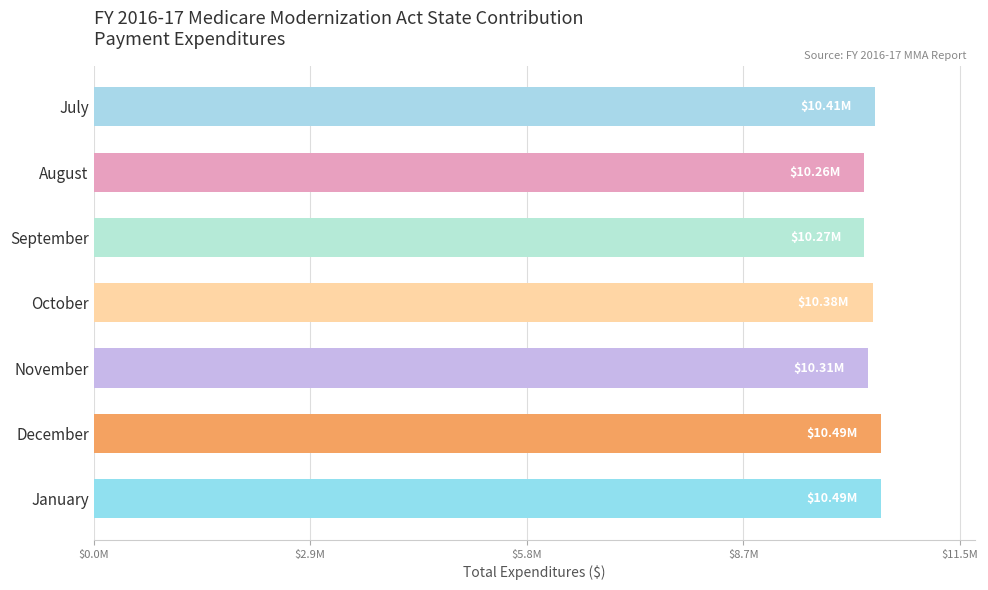

What is the smallest value displayed?

10257067.0